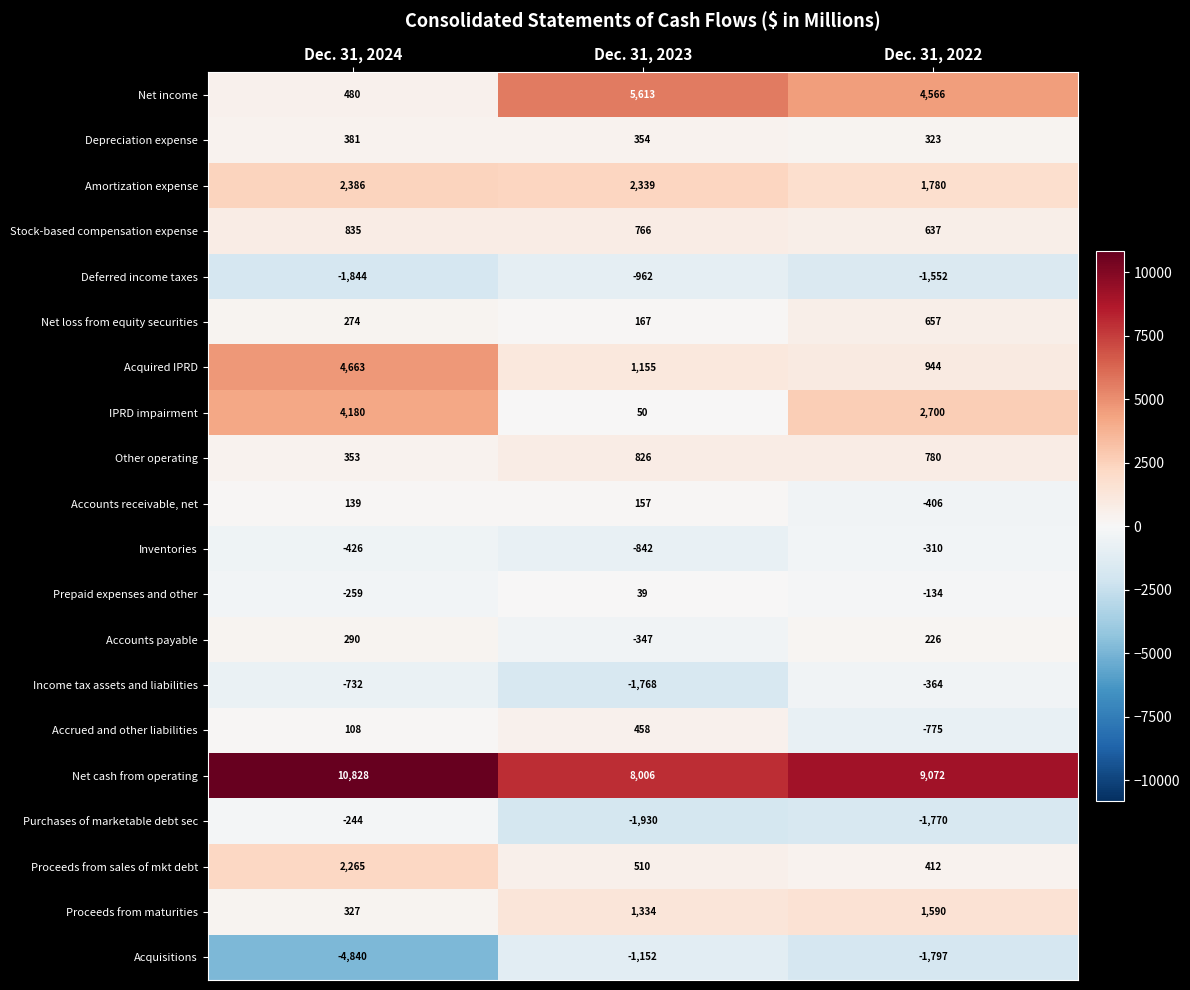

How many values in the Net income series are below 4566?

1